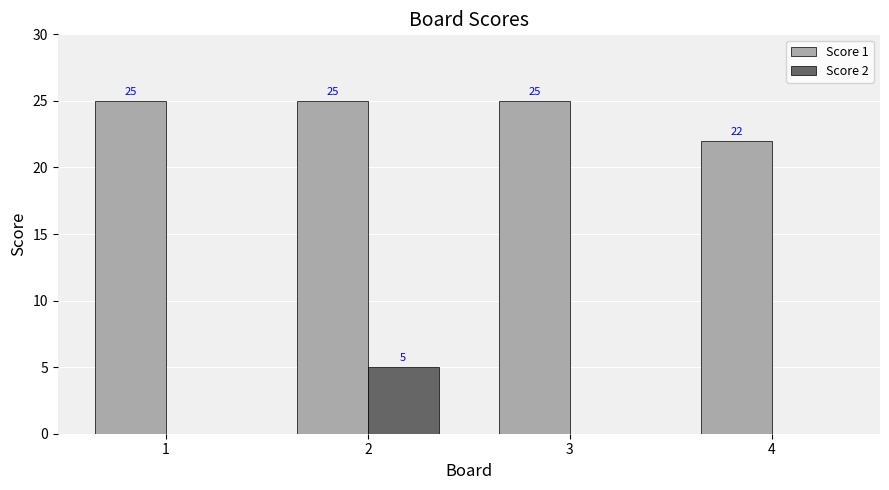

Between 2 and 4, which series saw the biggest shift?

Score 2